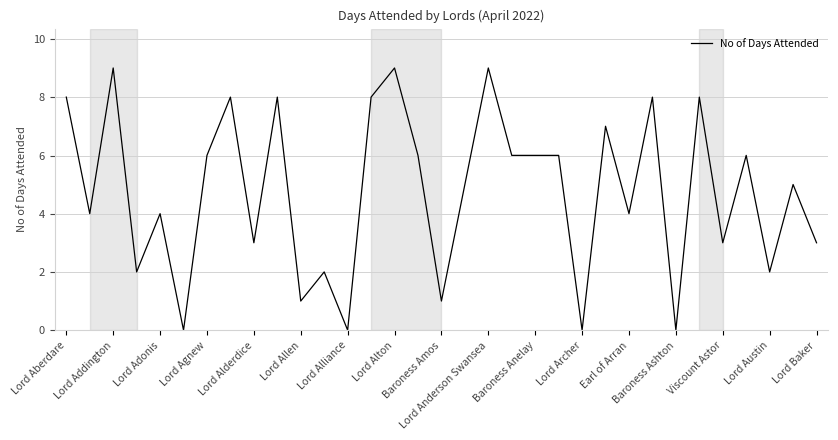

What is the average value?

4.8